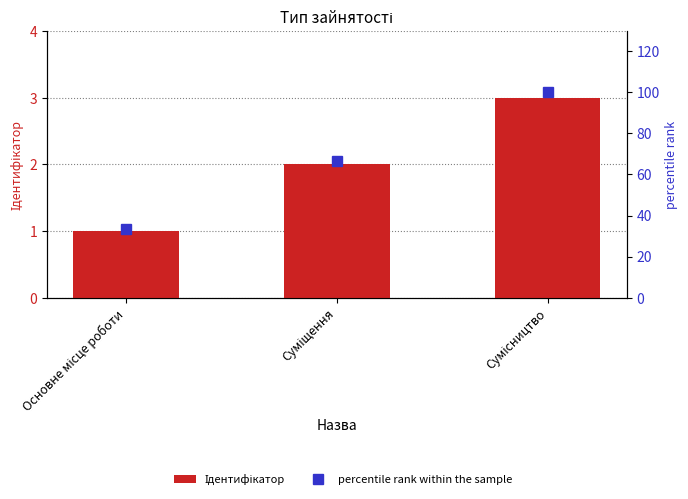

What is the difference between the highest and lowest values at Основне місце роботи?

32.3